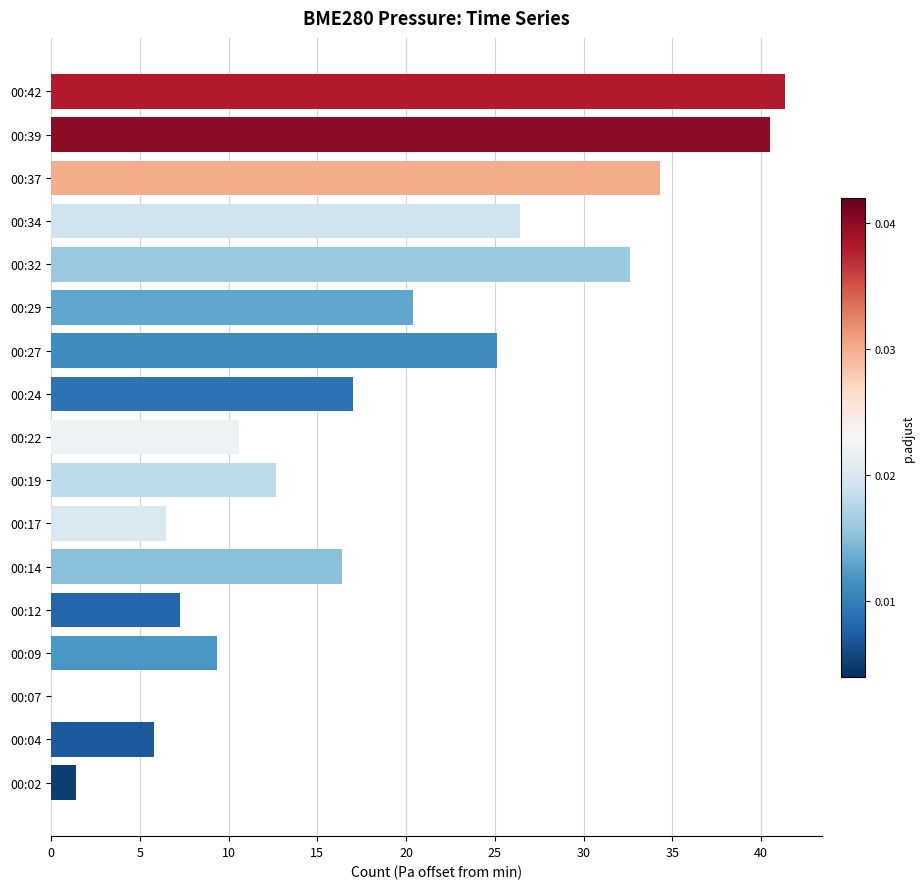

Where is the data nearest to the value 20?

00:29